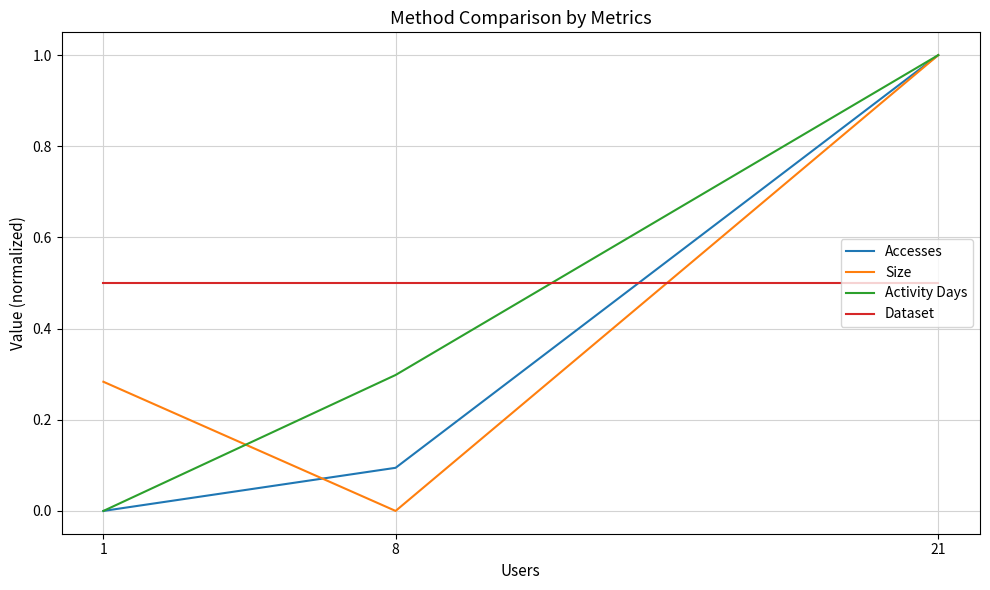

The Dataset series shows 0.5 at 21. True or false?

True